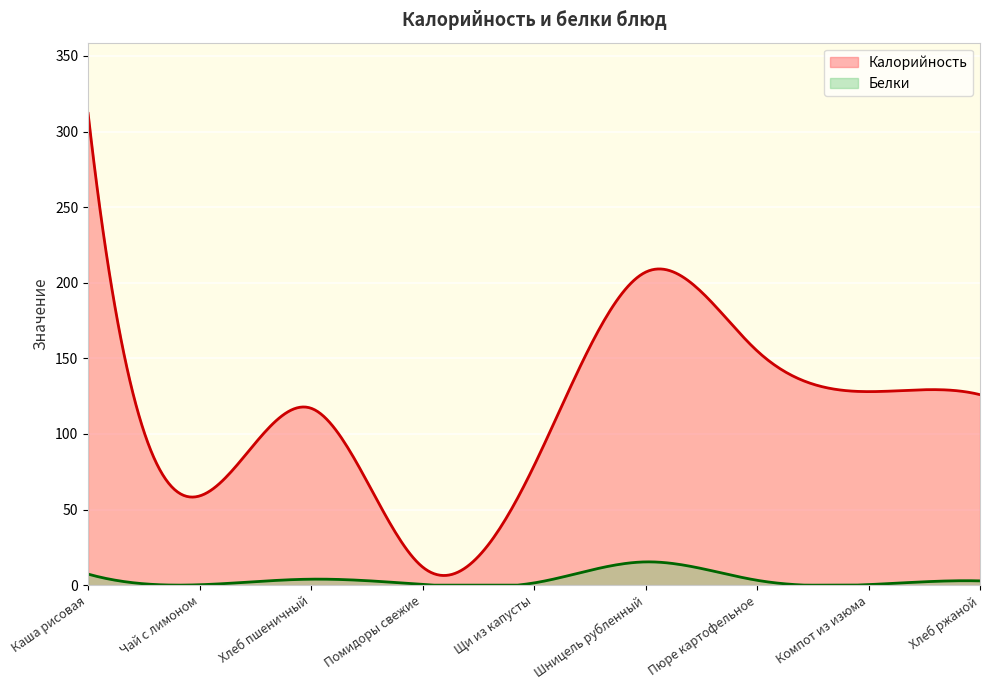

What is the label of the 5th point from the left?

Щи из капусты